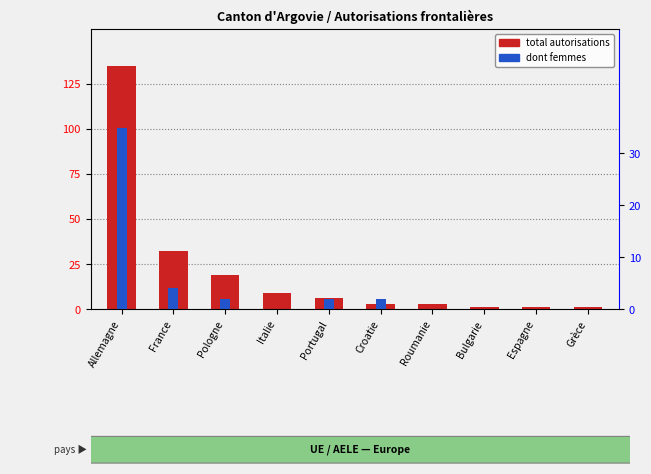

Reading left to right, what are all the values shown in this chart?

total autorisations: Allemagne=135	France=32	Pologne=19	Italie=9	Portugal=6	Croatie=3	Roumanie=3	Bulgarie=1	Espagne=1	Grèce=1
dont femmes: Allemagne=35	France=4	Pologne=2	Italie=0	Portugal=2	Croatie=2	Roumanie=0	Bulgarie=0	Espagne=0	Grèce=0